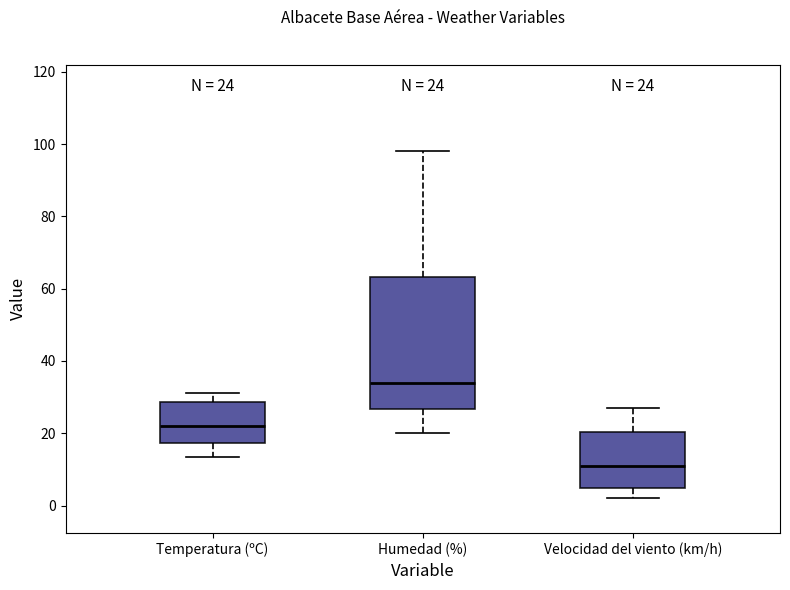

Which box is the tallest, from its lower edge to its upper edge?

Humedad (%)